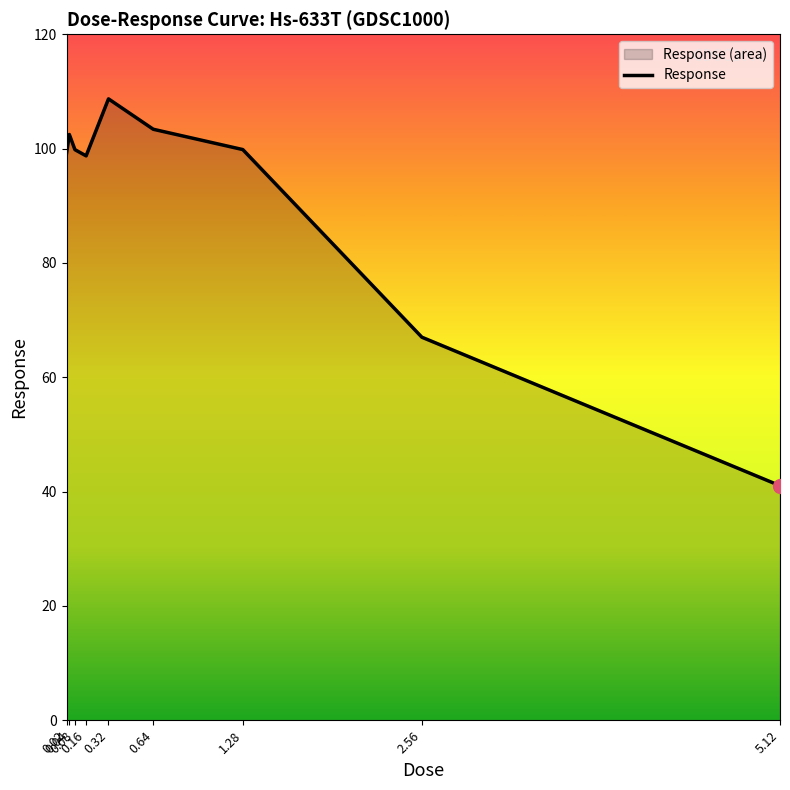

What is the change in value from 0.16 to 2.56?

-31.7